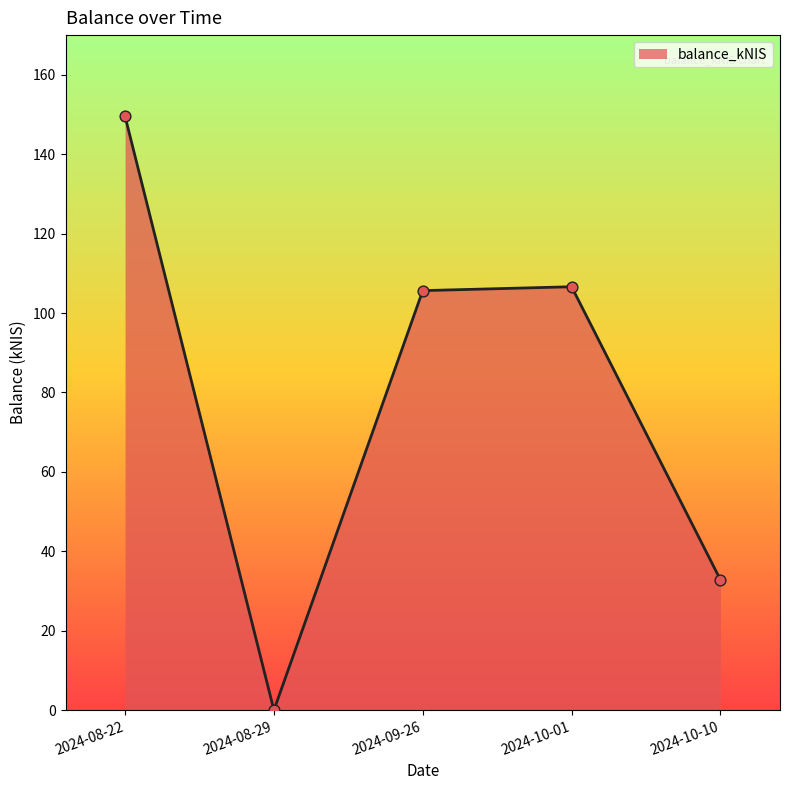

Which has a higher value, 2024-10-10 or 2024-10-01?

2024-10-01